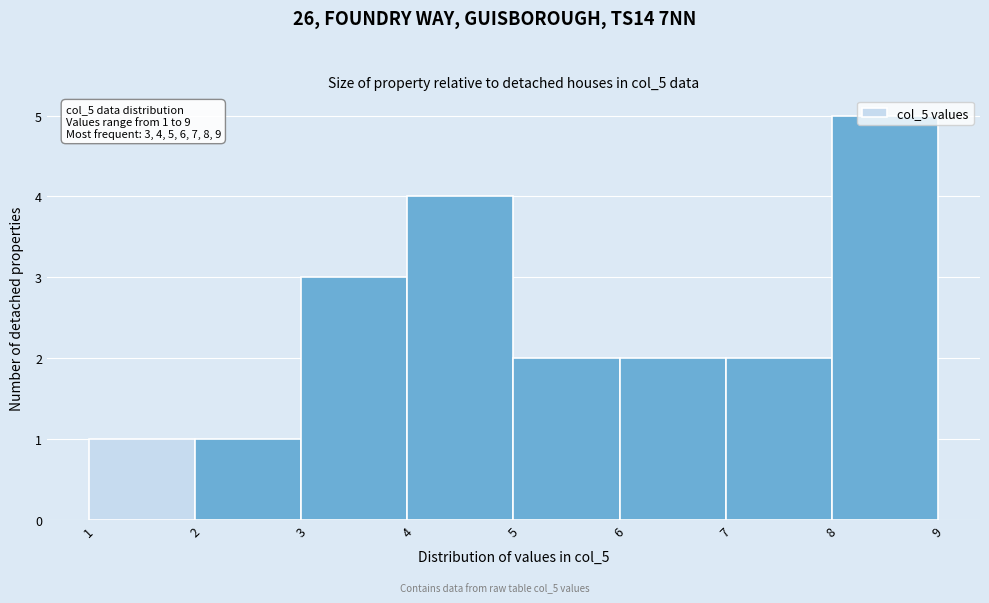

Over which range of the x-axis is the bar tallest?

8 to 9